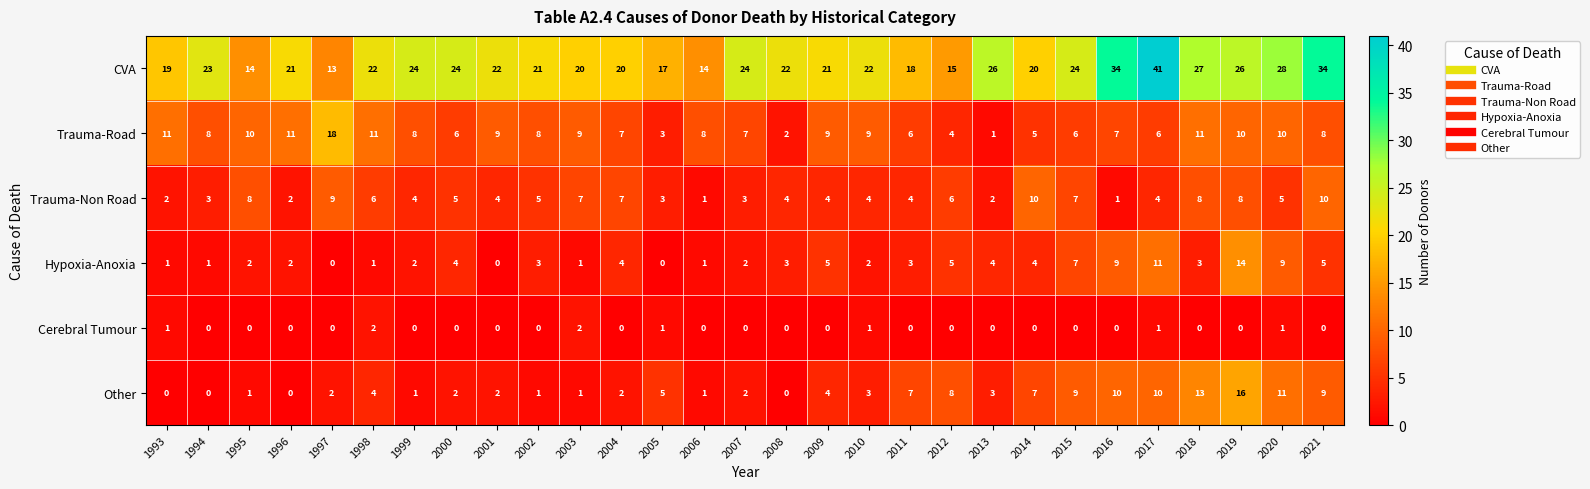

How many categories are shown in the chart?

29